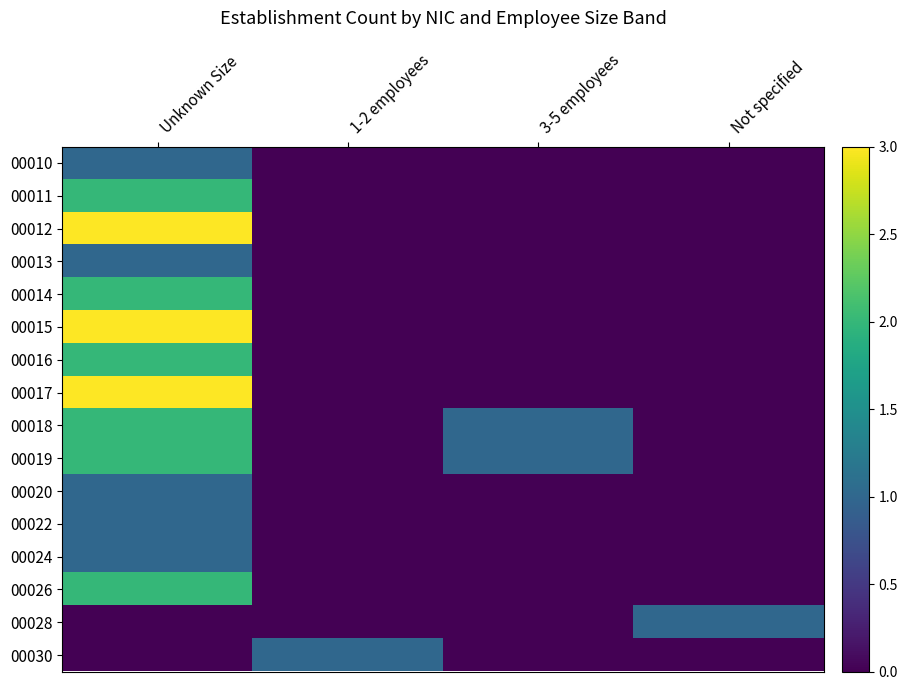

Which has a higher value, Not specified or 1-2 employees?

Not specified